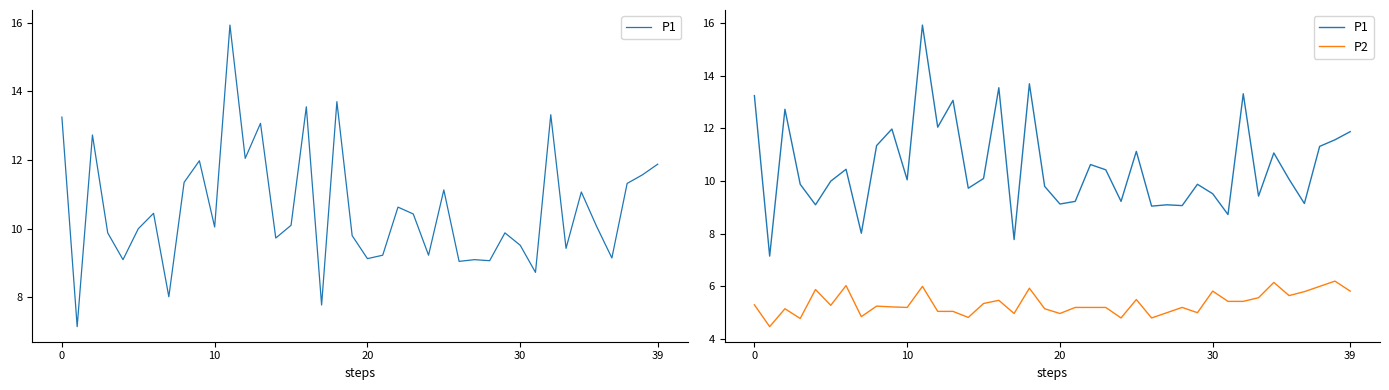

How many interior local peaks does the P1 series have?

13